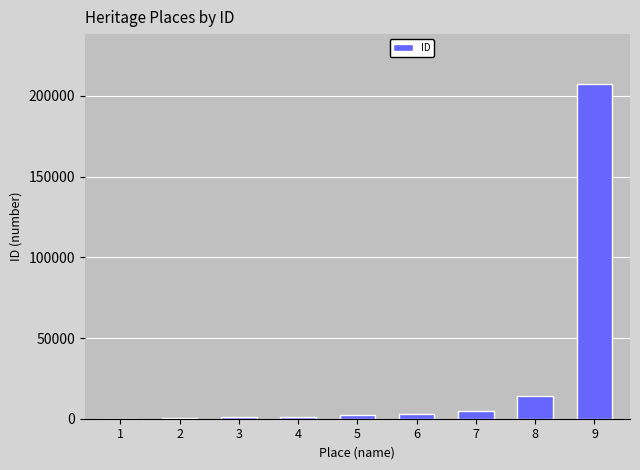

What is the maximum value shown in the chart?

207162